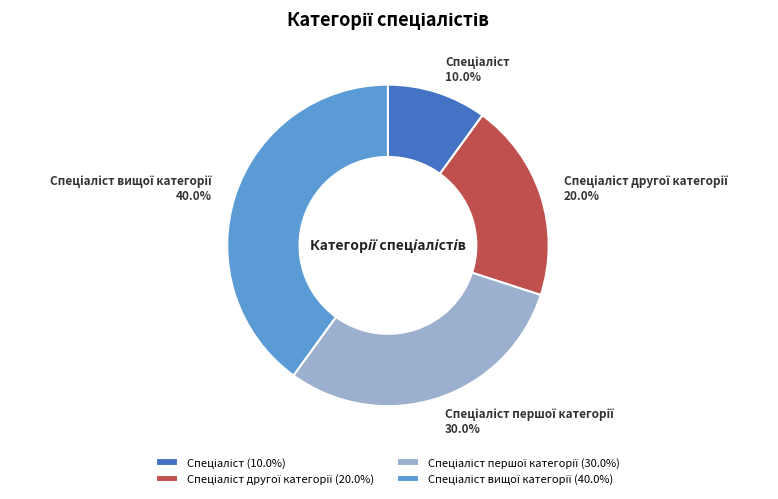

Is there a majority slice in this chart?

No